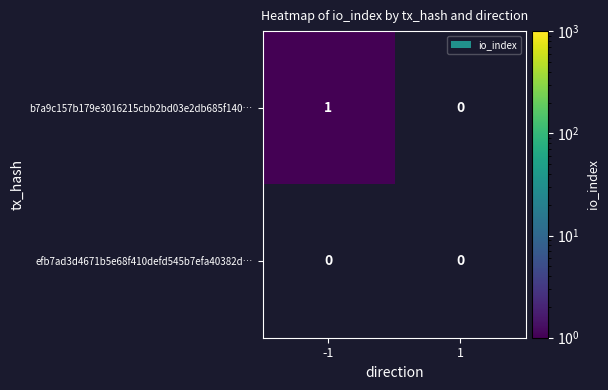

Which category has the highest value across all series?

-1